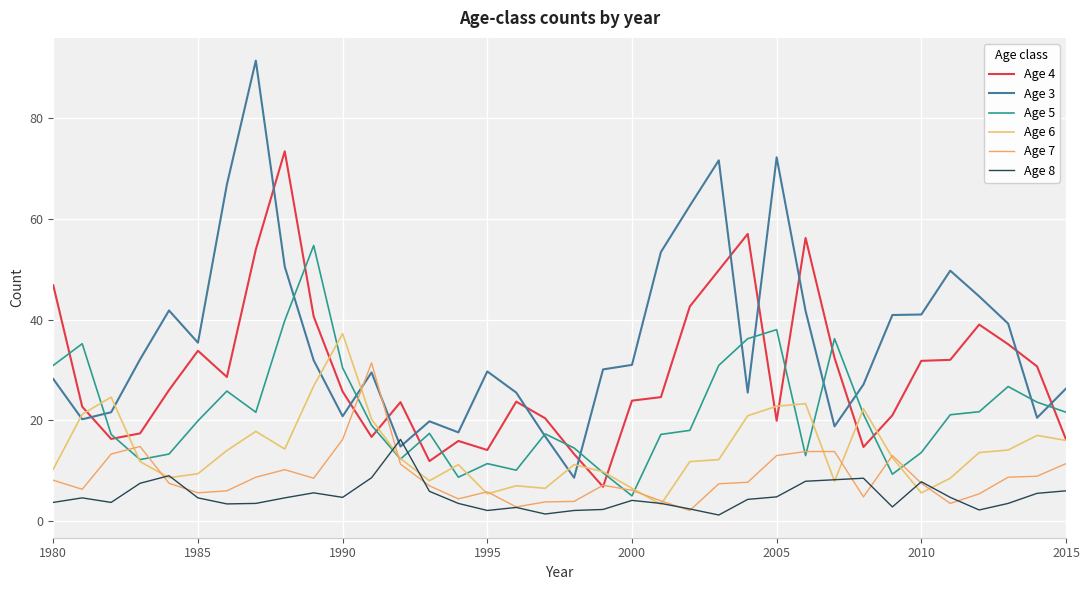

What are all the series names shown in the legend?

Age 4, Age 3, Age 5, Age 6, Age 7, Age 8